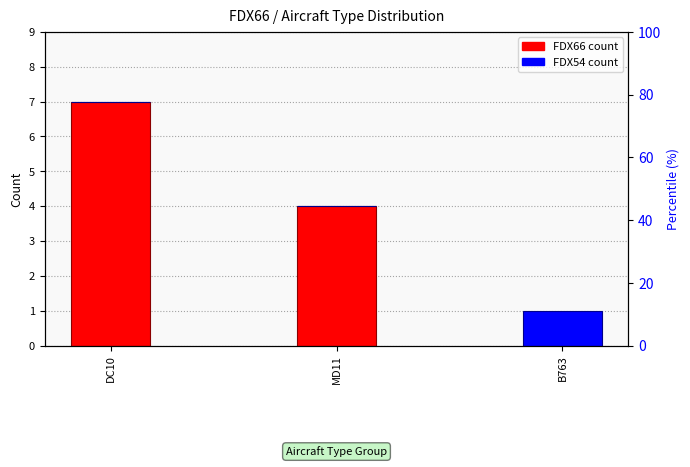

Where is FDX66 nearest to the value 3?

MD11